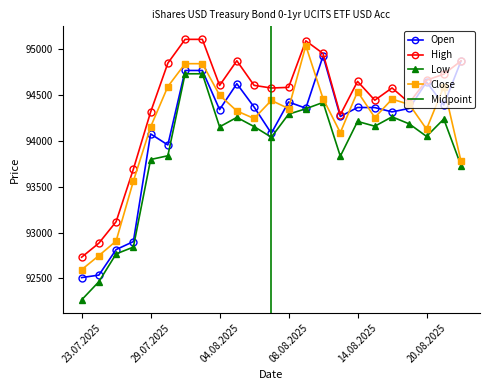

What is the approximate value of Close at 08.08.2025, to the nearest 100?

94400